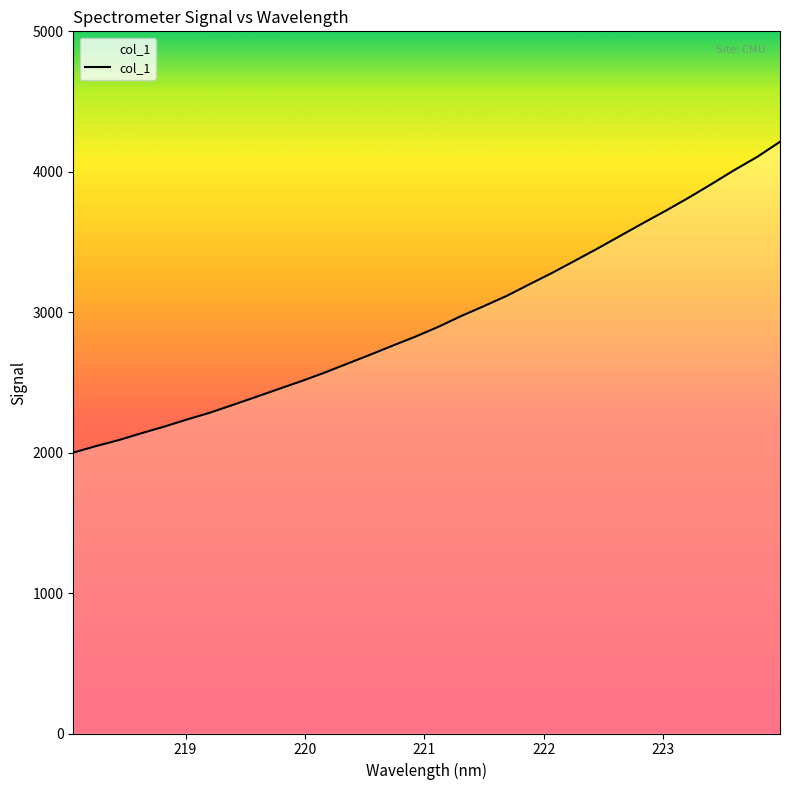

What is the smallest value displayed?

2000.0